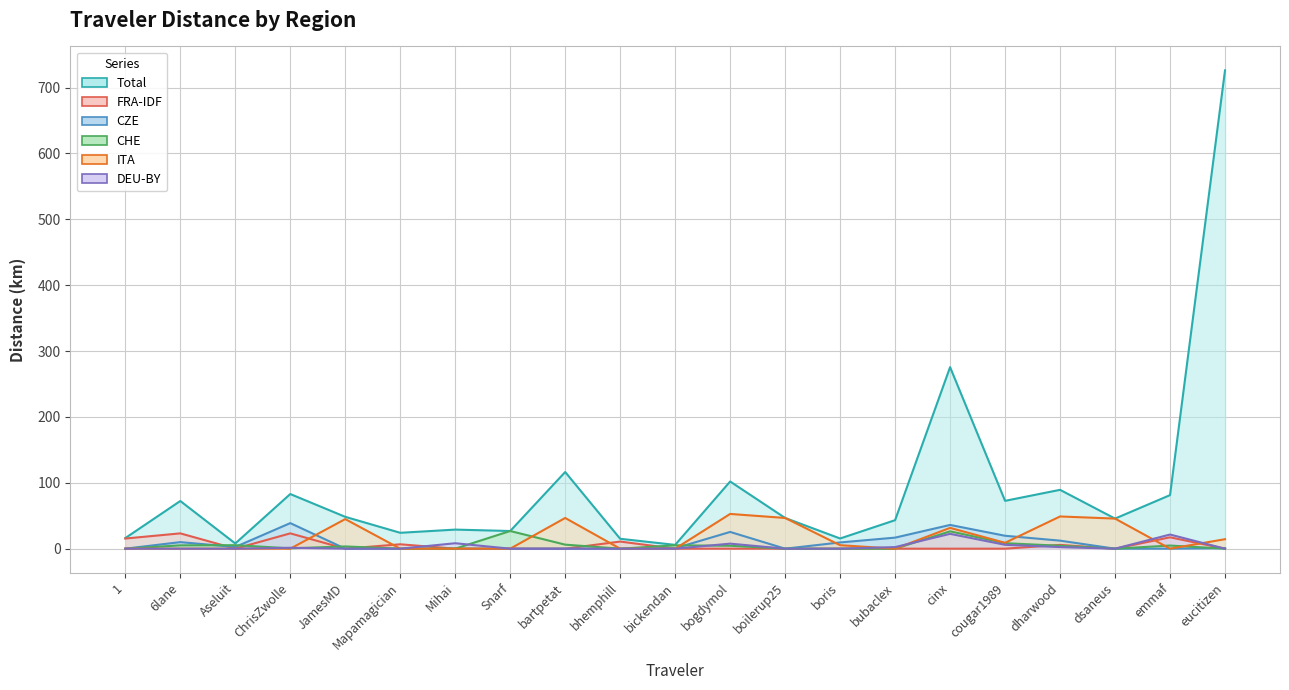

How many lines are shown in the chart?

6